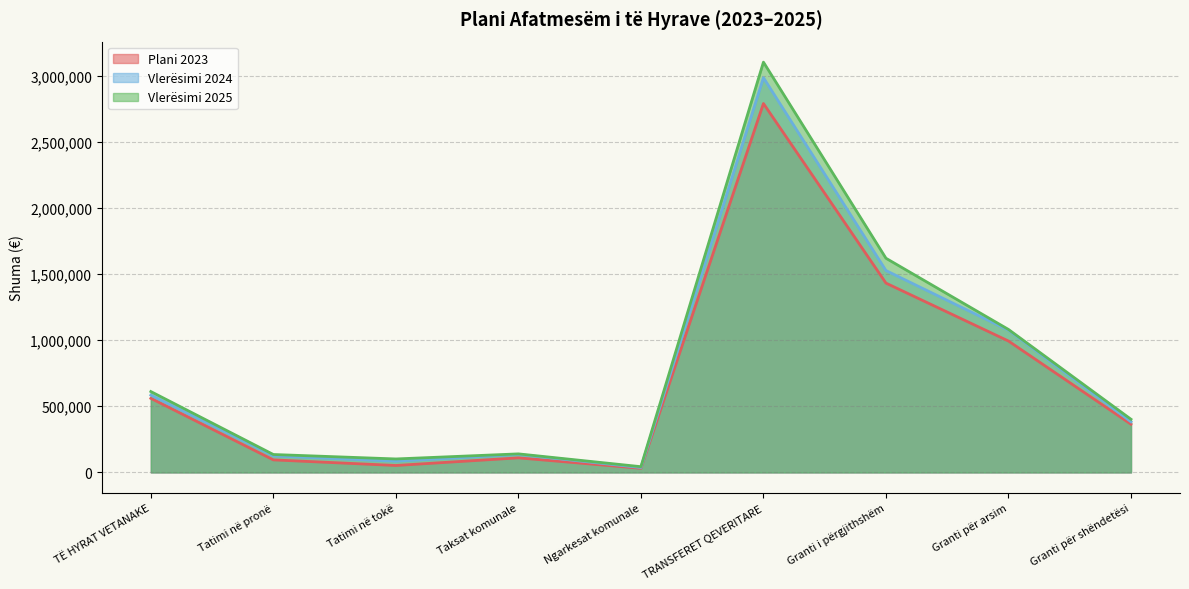

Does the chart have visible grid lines?

Yes